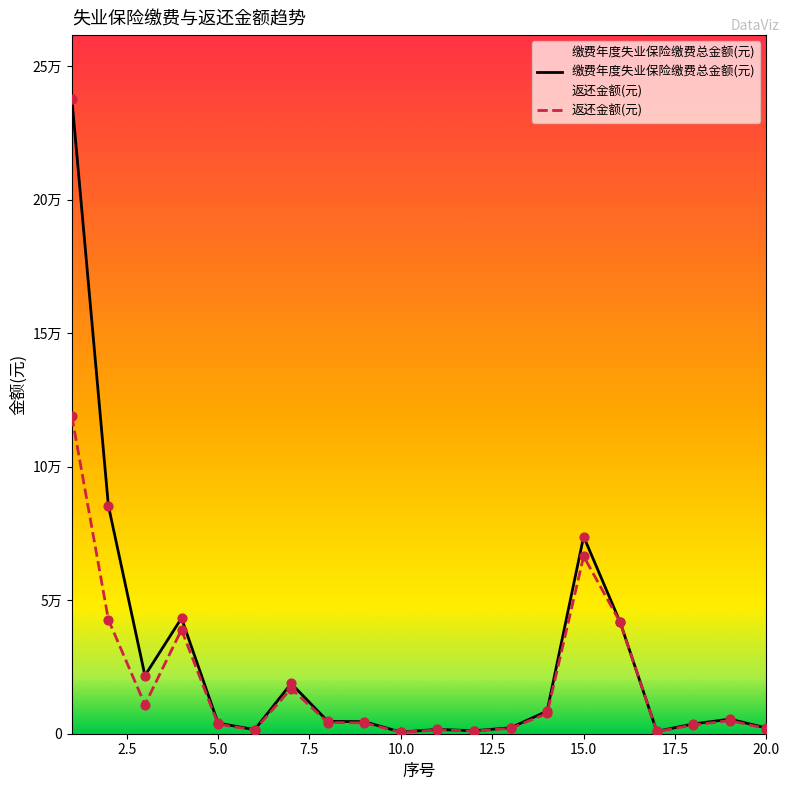

Which series has the largest Y range (max minus min)?

缴费年度失业保险缴费总金额(元)